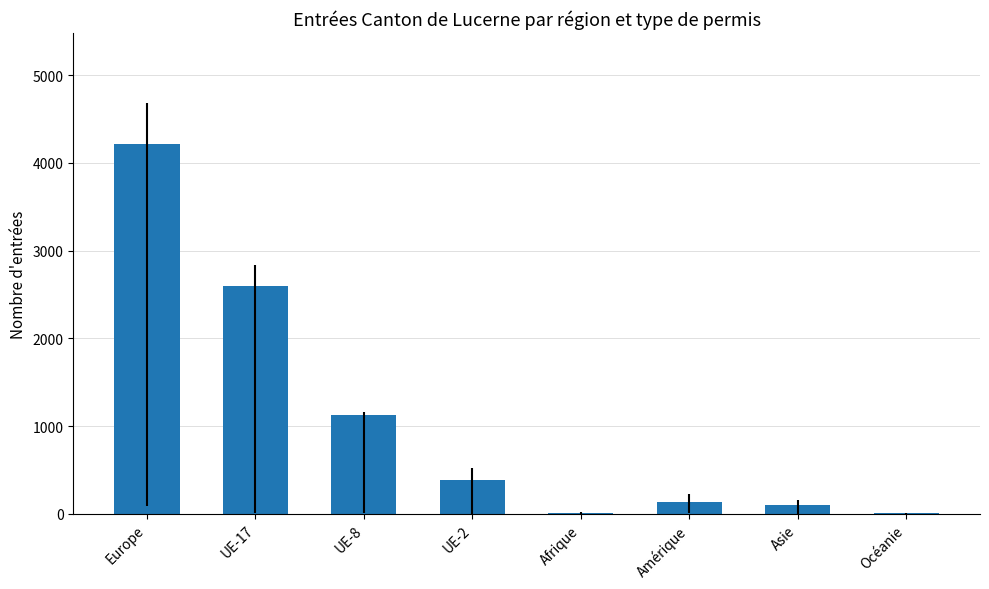

Does the chart contain stacked bars?

No